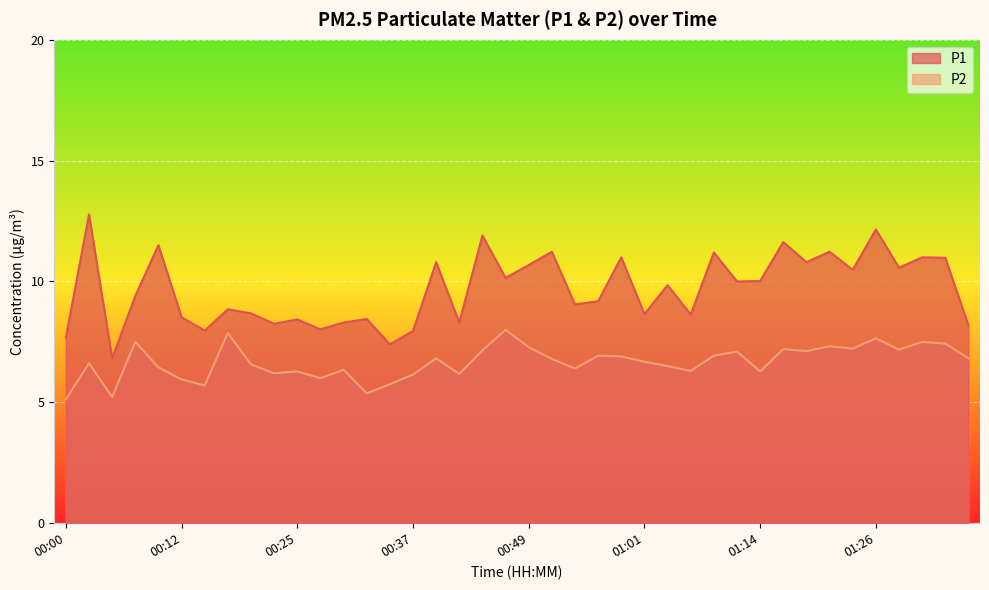

True or false: P1 and P2 intersect in this chart.

False